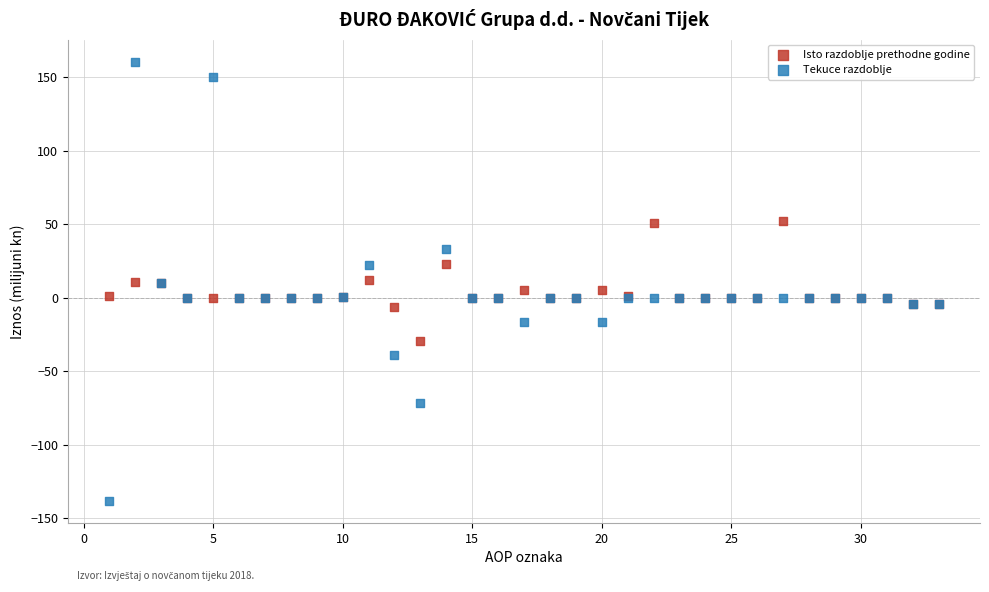

Which series contains the lowest Y value?

Tekuce razdoblje